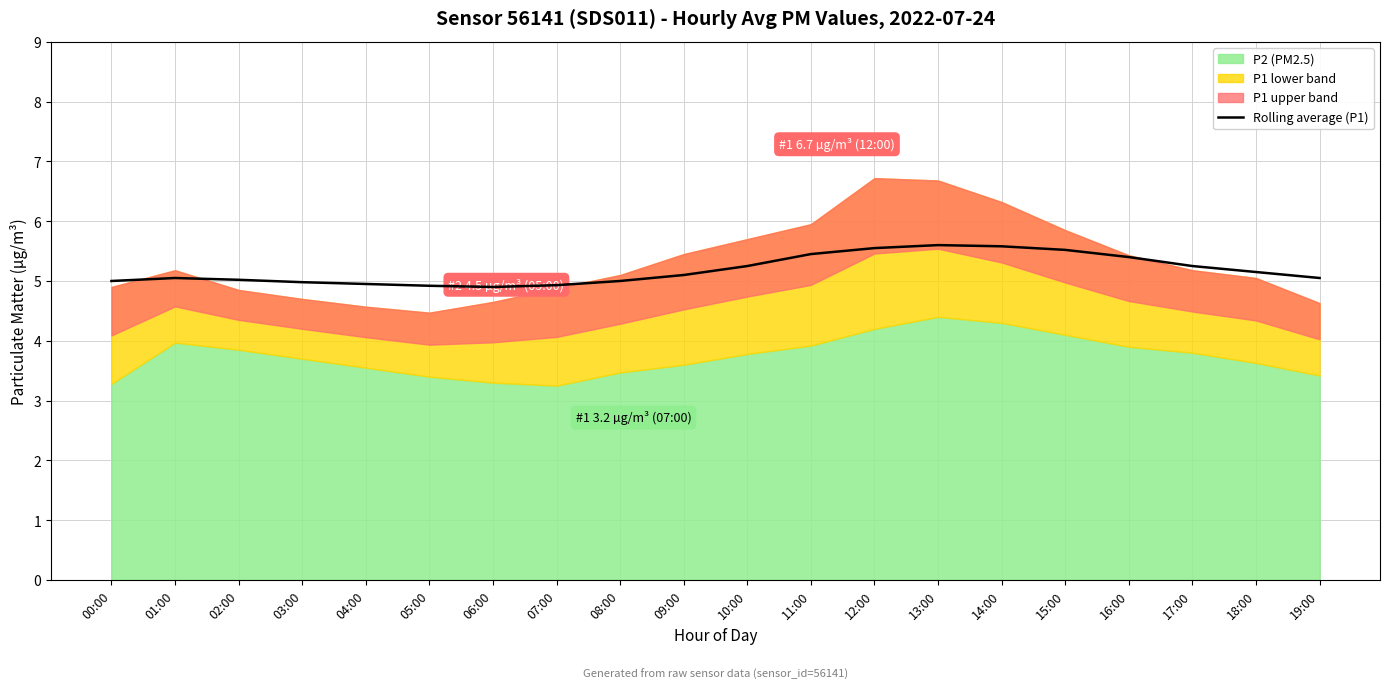

How many points are lower than both their immediate neighbors (excluding endpoints)?

1